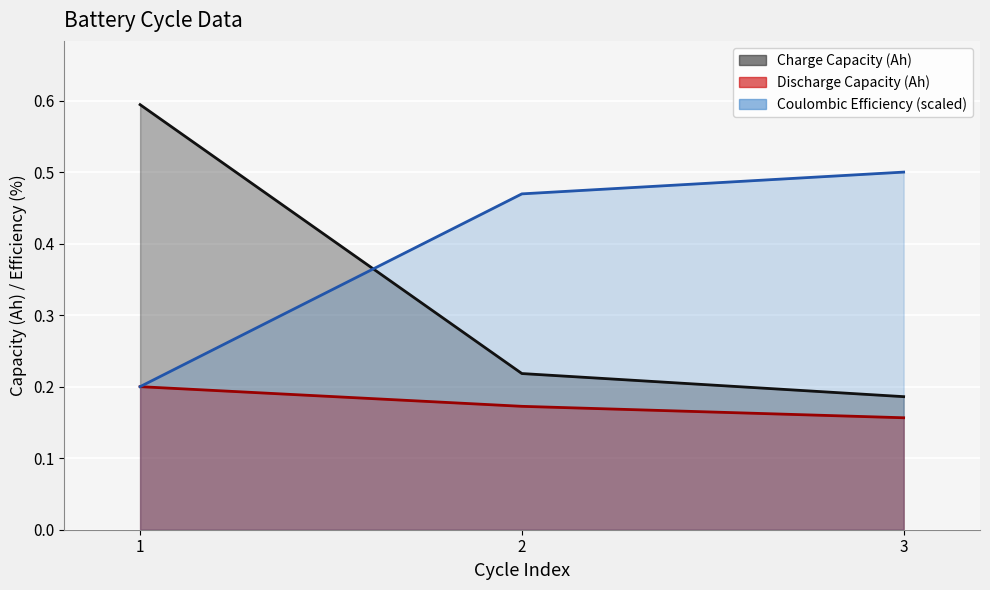

What is the minimum value shown in the chart?

0.2